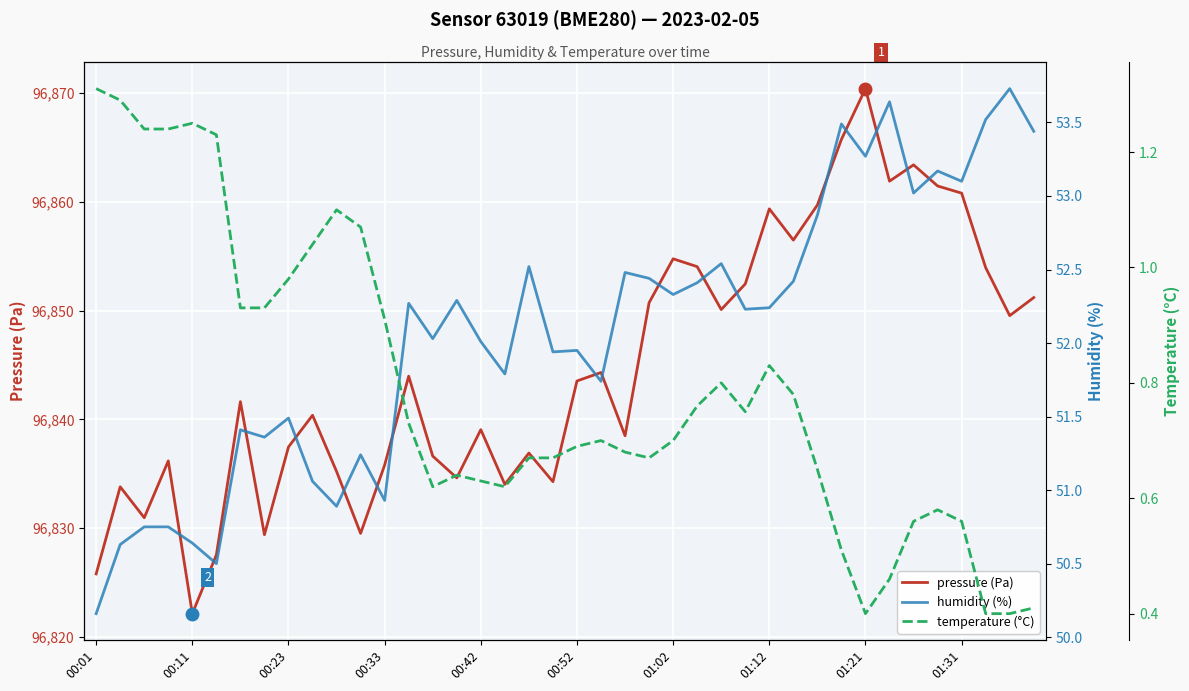

Which category has the highest value in the pressure (Pa) series?

01:21